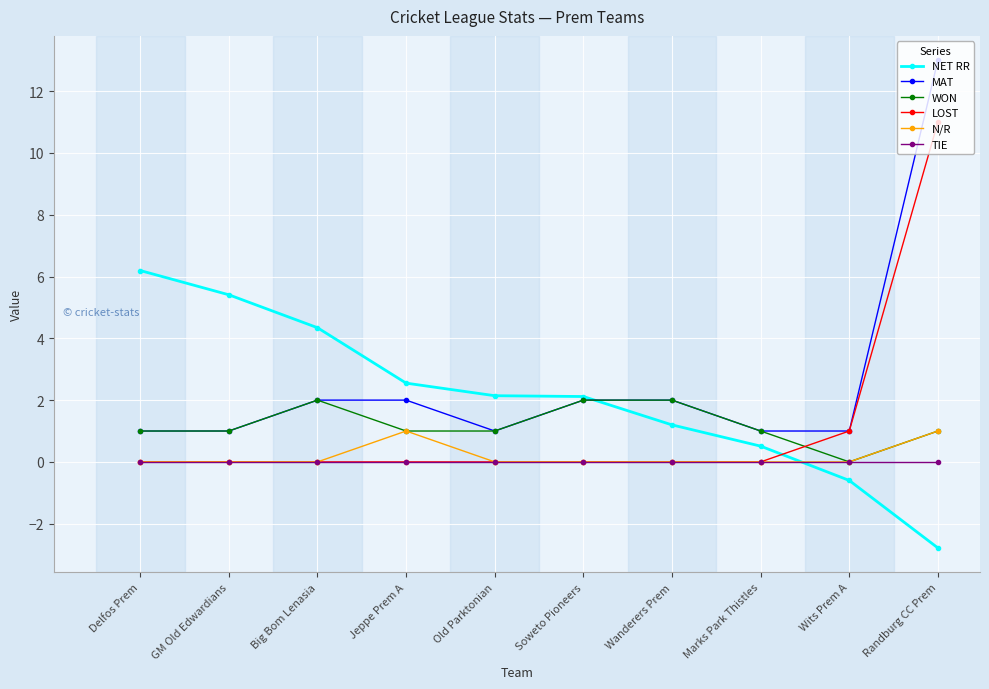

How many series are shown in this chart?

6